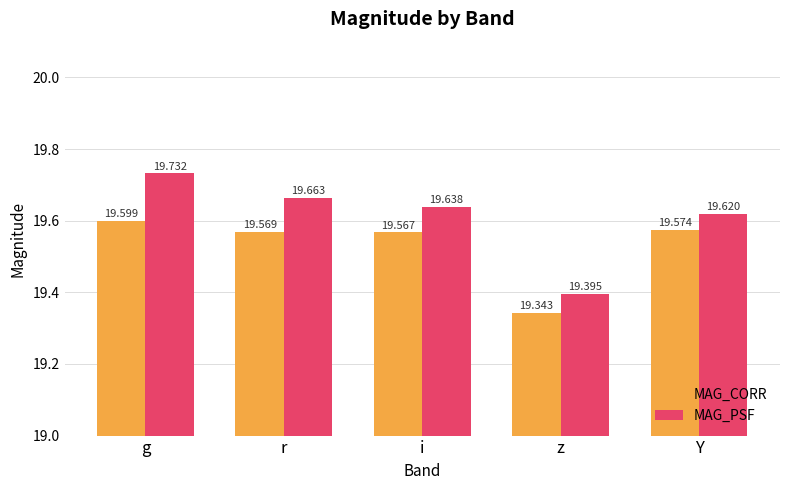

List the series in order of their overall mean, highest first.

MAG_PSF, MAG_CORR